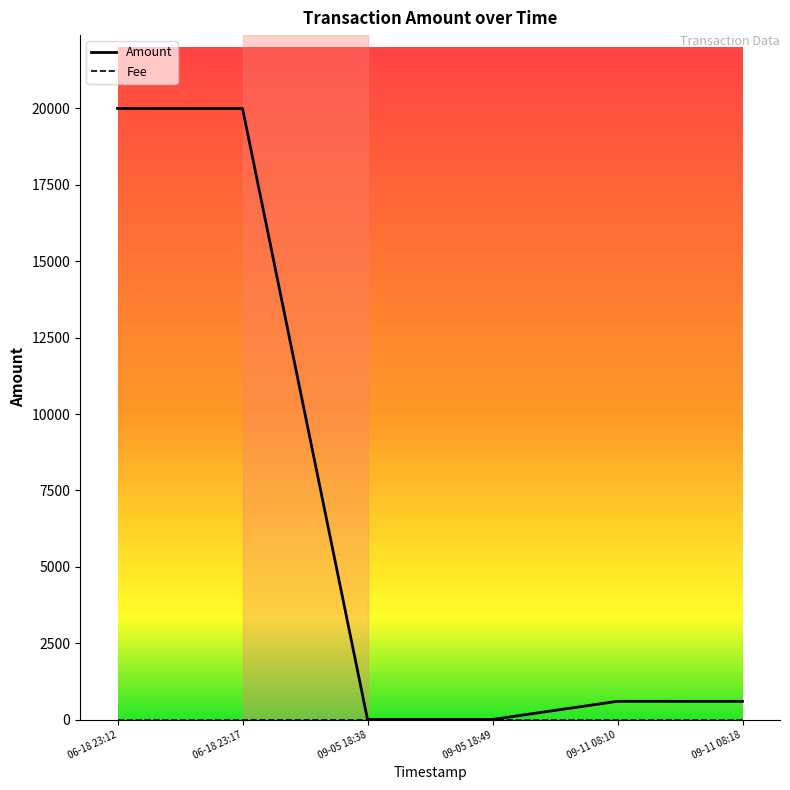

The value of Amount at 06-18 23:12 is 19999. True or false?

True